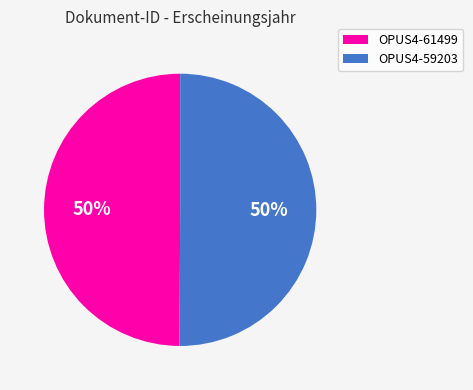

Is the sum of OPUS4-61499 and OPUS4-59203 greater than half?

Yes